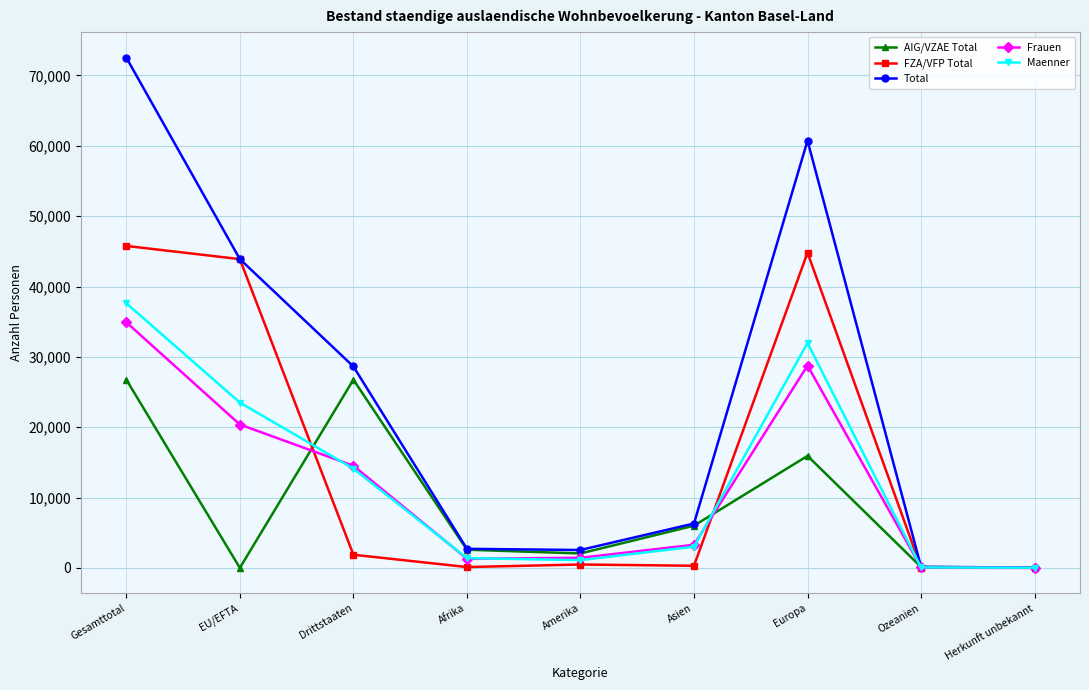

Which series has the largest total across all categories?

Total